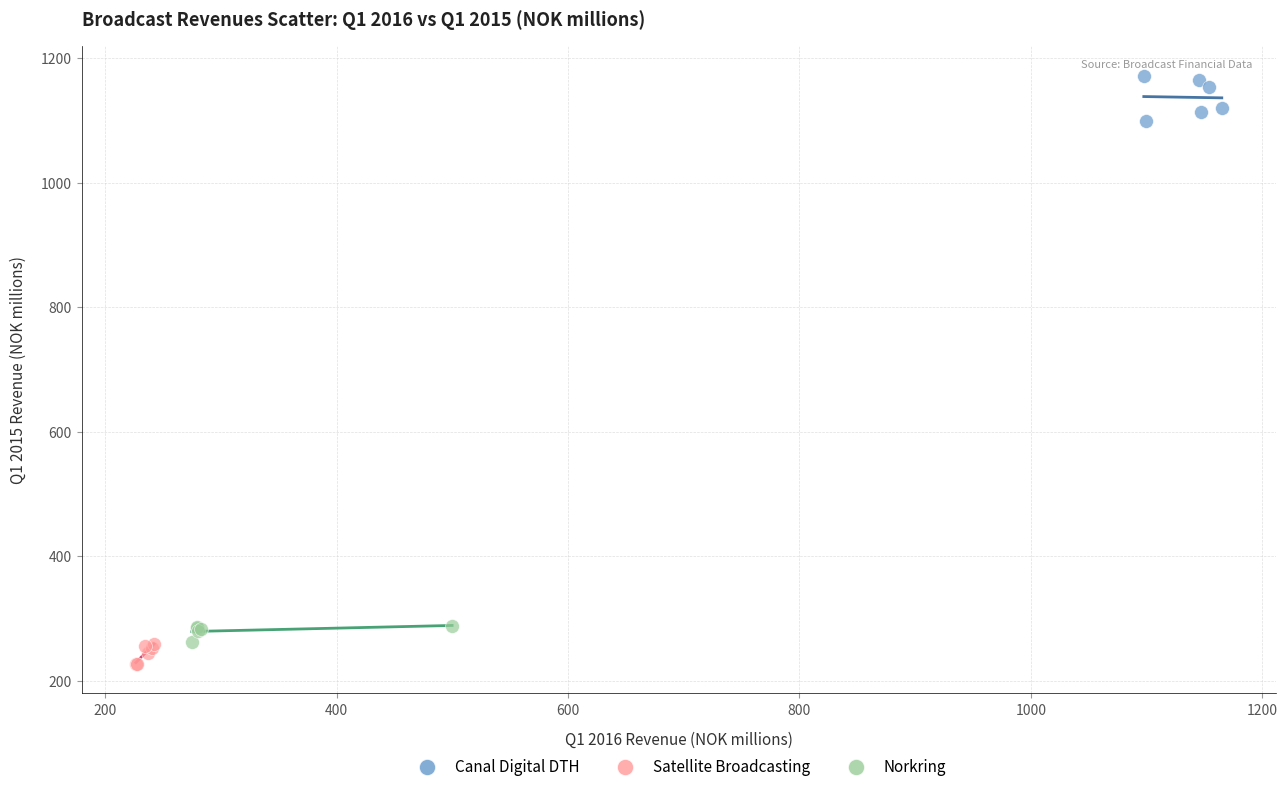

Which series contains the lowest Y value?

Satellite Broadcasting